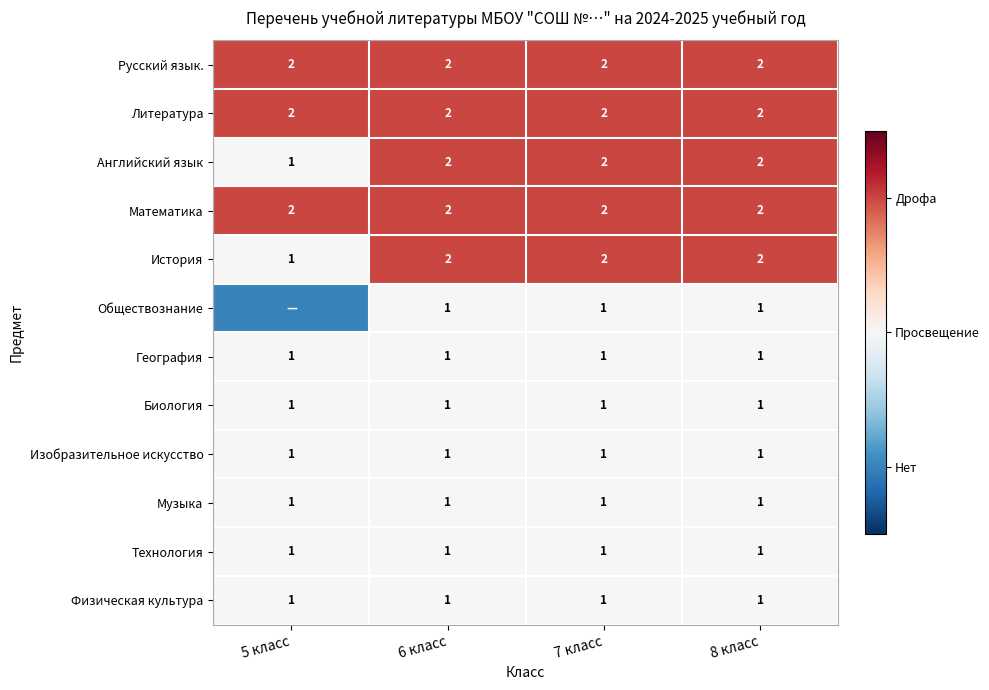

Which category has the highest value across all series?

5 класс